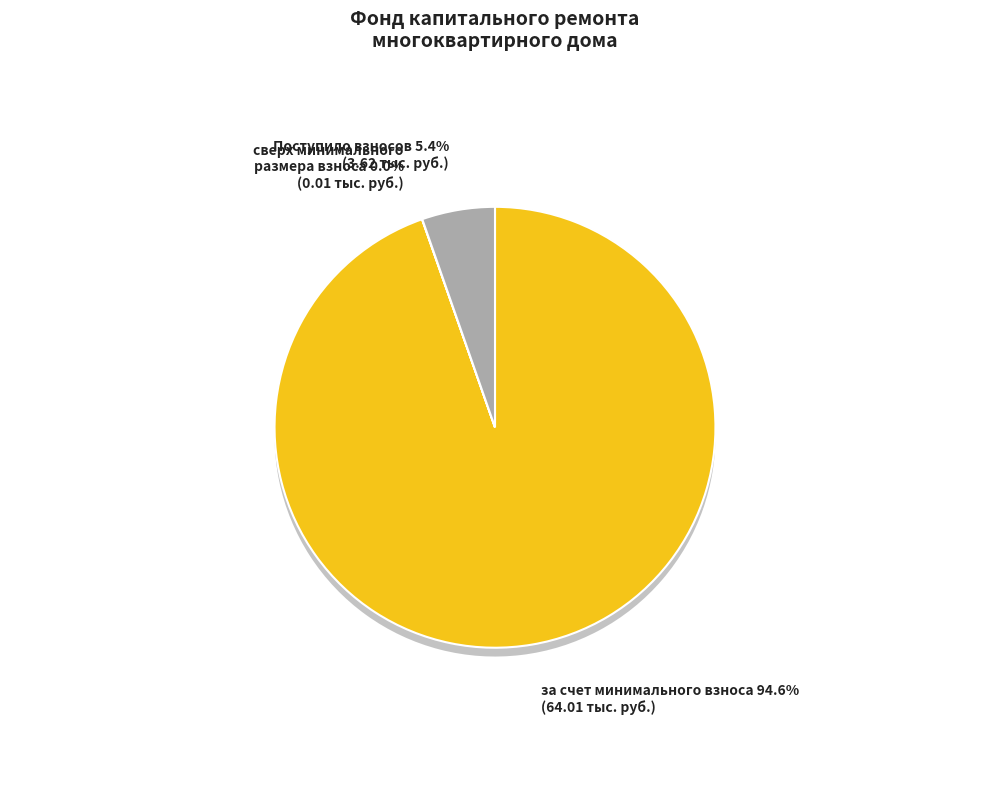

Is it true that Поступило взносов is 5% of the pie?

True